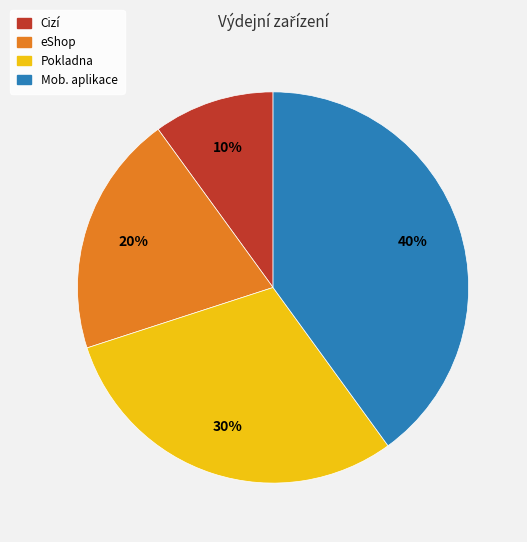

To the nearest percent, what is the difference between the largest and smallest slice percentages?

30%